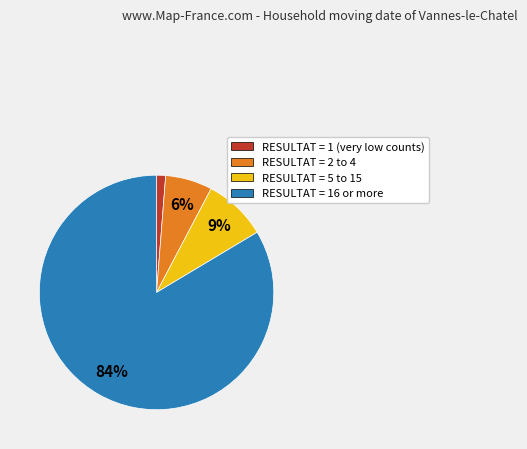

How many segments does this pie chart have?

4